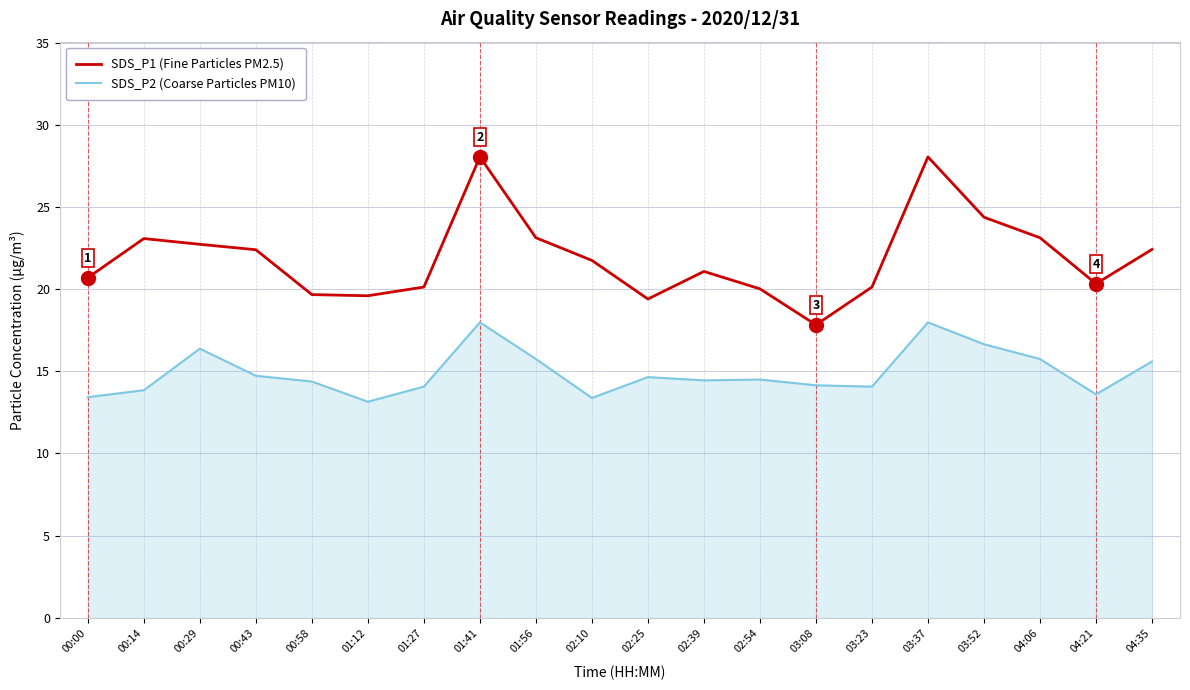

Is it true that SDS_P2 (Coarse Particles PM10) equals 13.4 at 02:10?

True